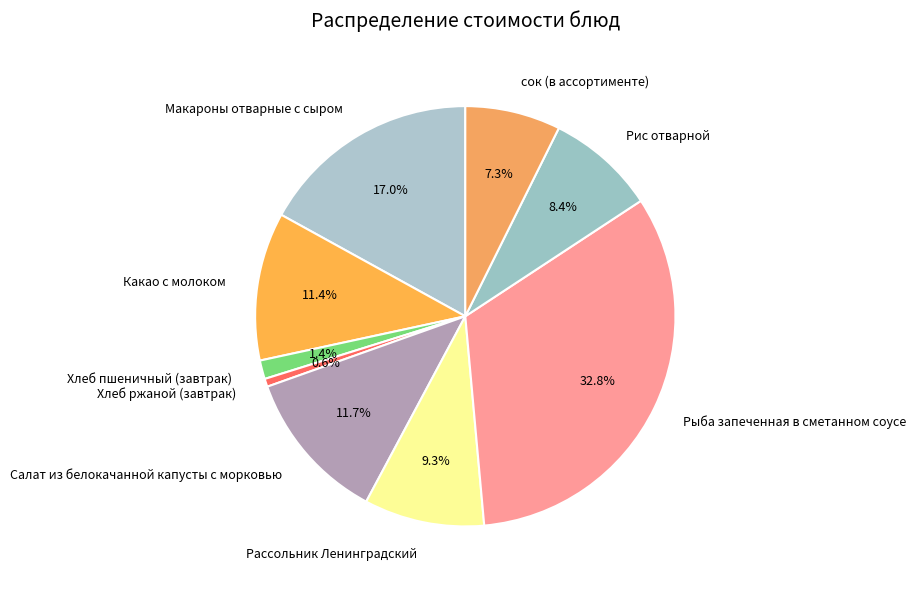

What percentage is NOT represented by Салат из белокачанной капусты с морковью?

88.3%